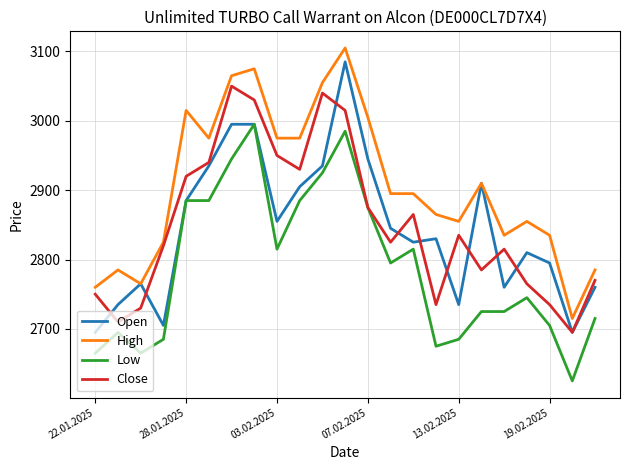

What is the highest value of the Low series?

2995